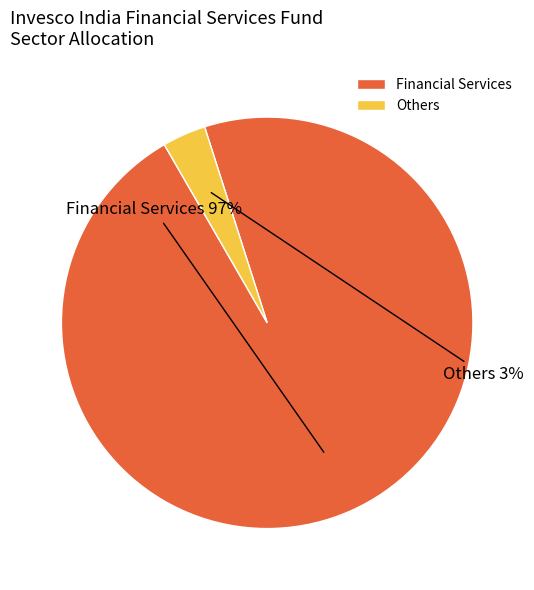

Count the number of slices in the pie.

2